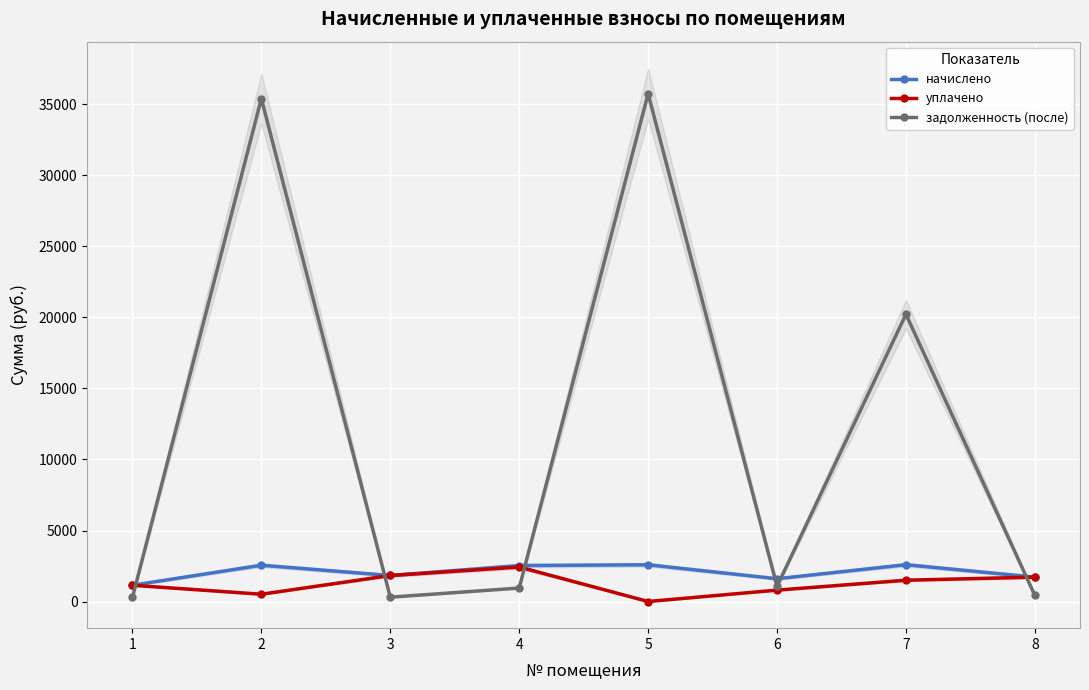

Which series has the largest total across all categories?

задолженность (после)